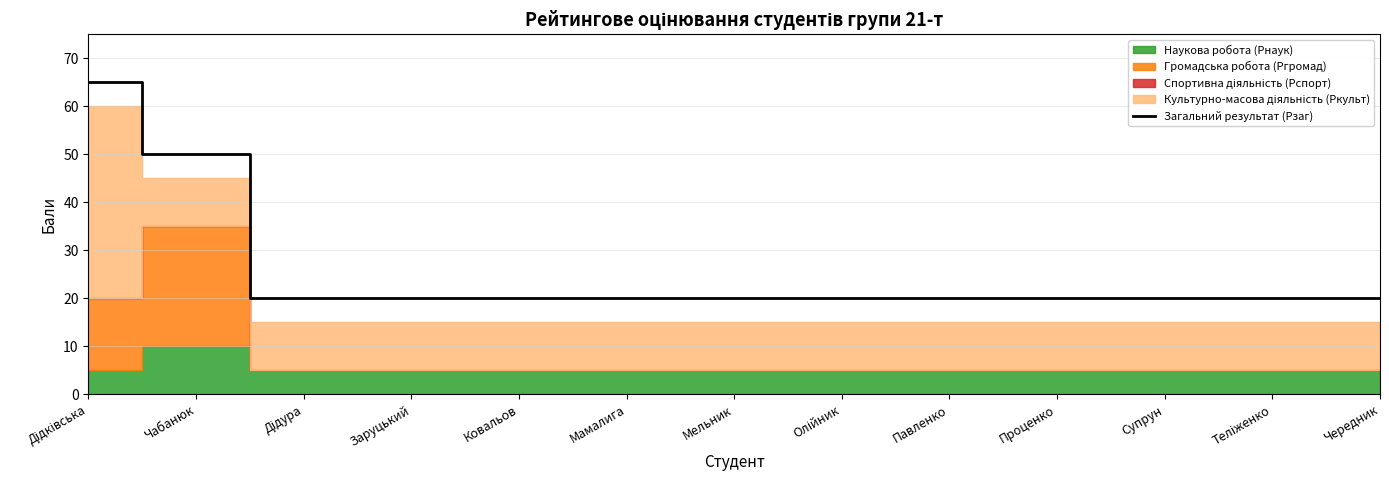

How many data points does each series have?

13